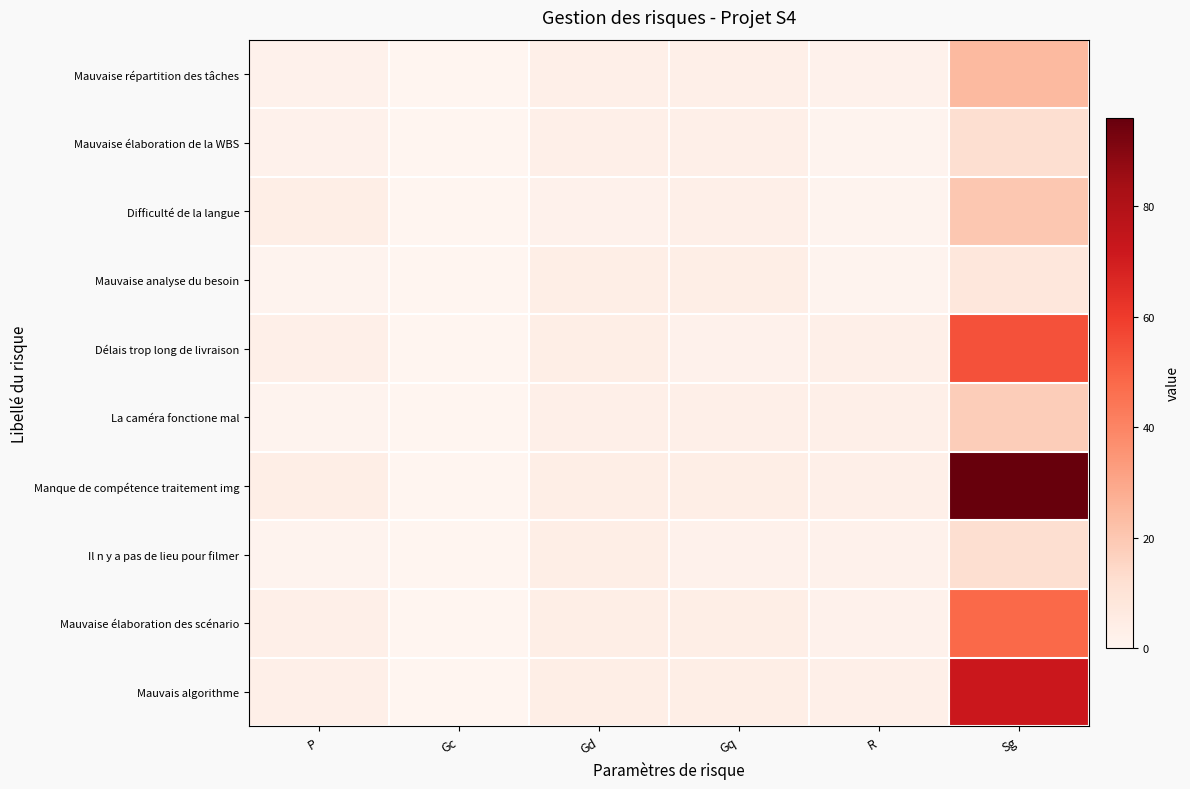

Which series has the largest total across all categories?

Manque de compétence traitement img